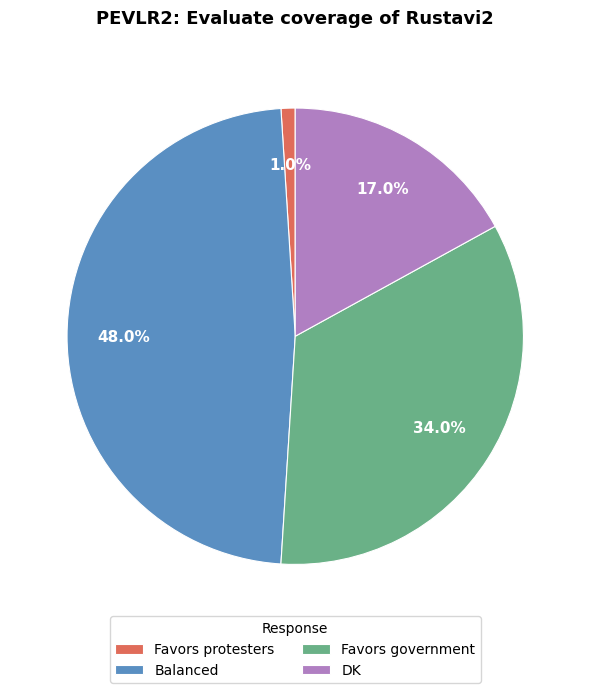

Is it true that Favors protesters is 10% of the pie?

False